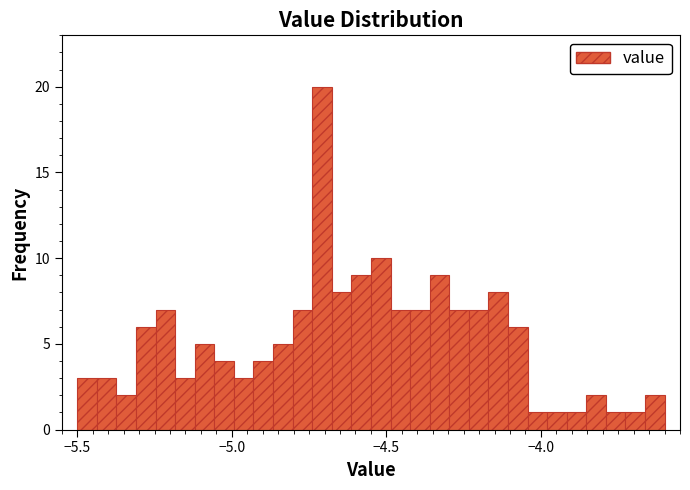

Read against the x-axis, roughly where is the centre of the tallest bar?

-4.70